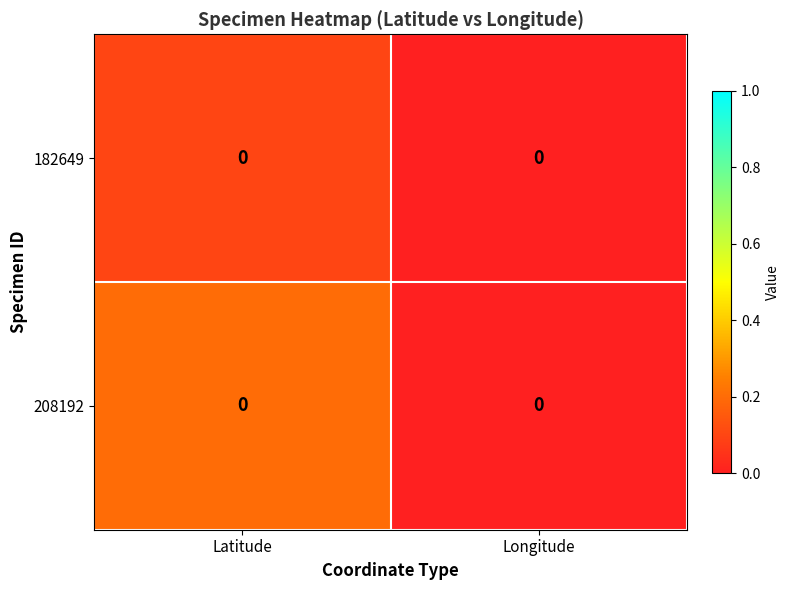

Rank the series at Longitude from lowest to highest value.

182649, 208192